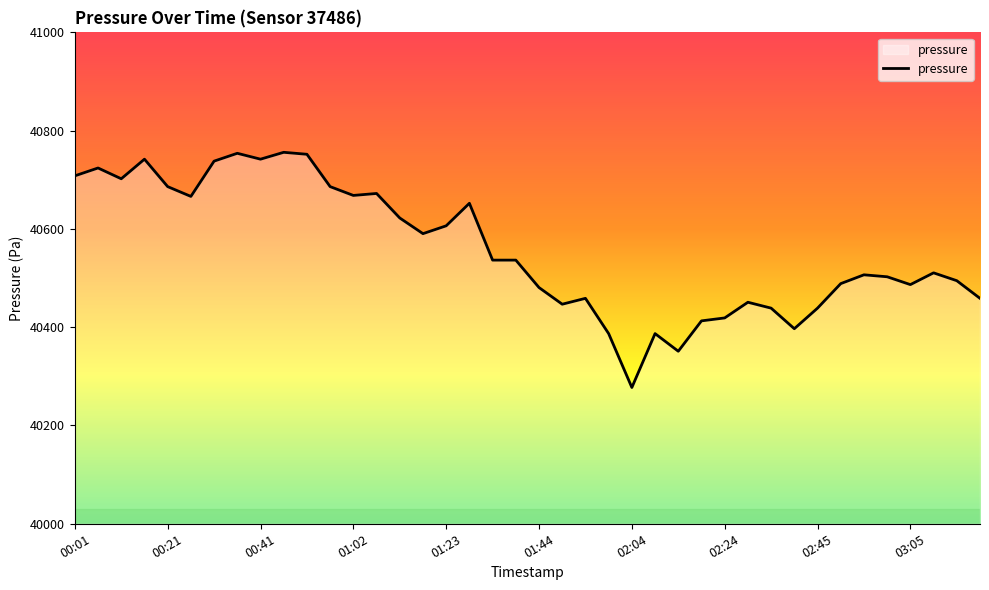

What is the greatest value displayed?

40755.9